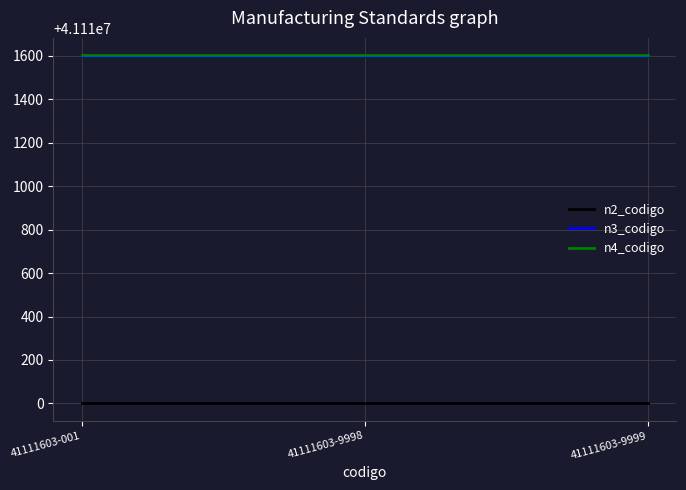

Reading left to right, extract all data points from this chart.

n2_codigo: 41111603-001=41110000	41111603-9998=41110000	41111603-9999=41110000
n3_codigo: 41111603-001=41111600	41111603-9998=41111600	41111603-9999=41111600
n4_codigo: 41111603-001=41111603	41111603-9998=41111603	41111603-9999=41111603